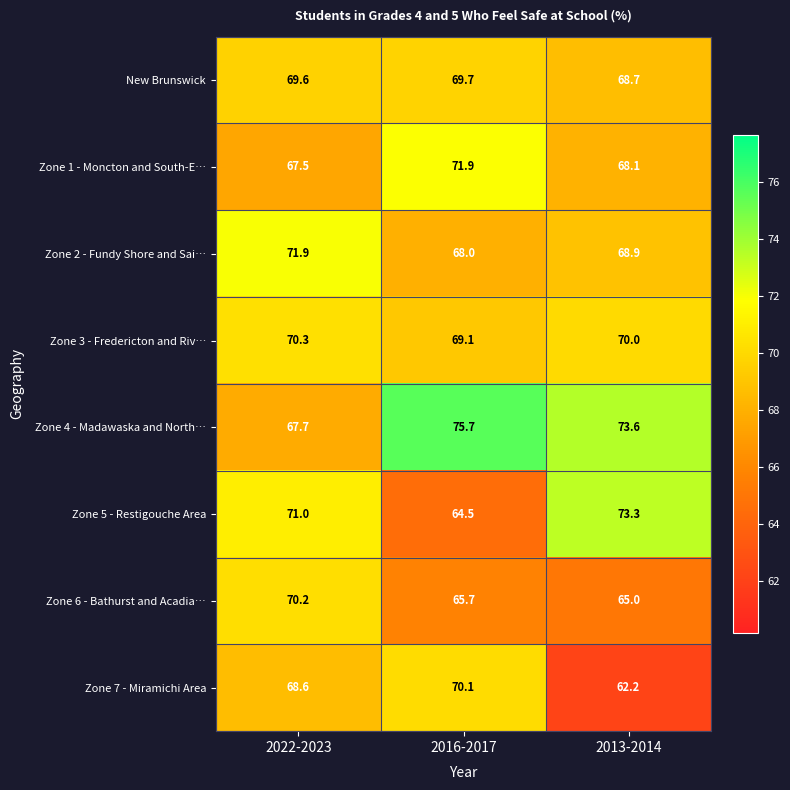

At how many categories does at least one series exceed 74?

1